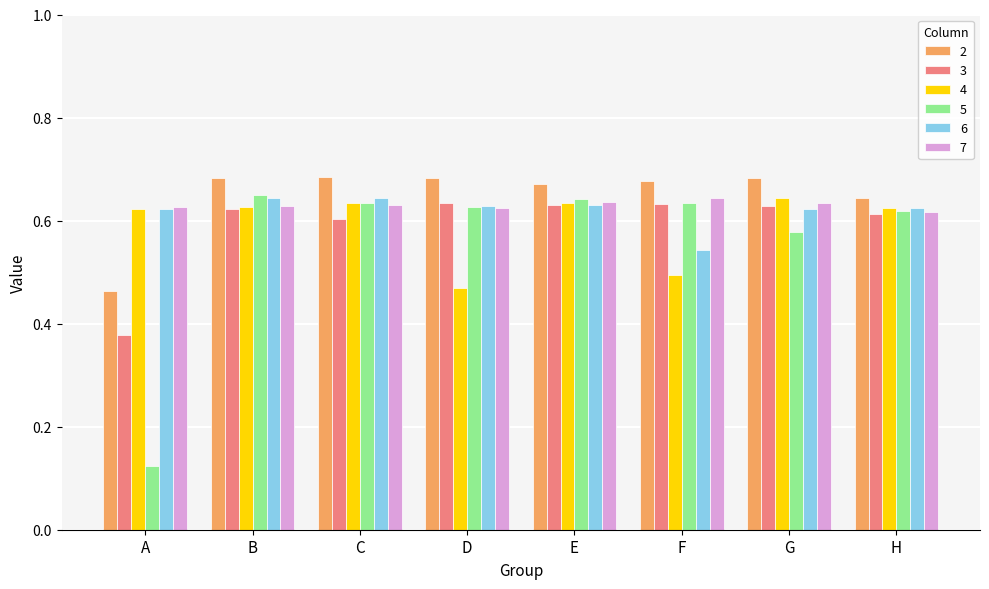

The value of 6 at E is 1.1. True or false?

False